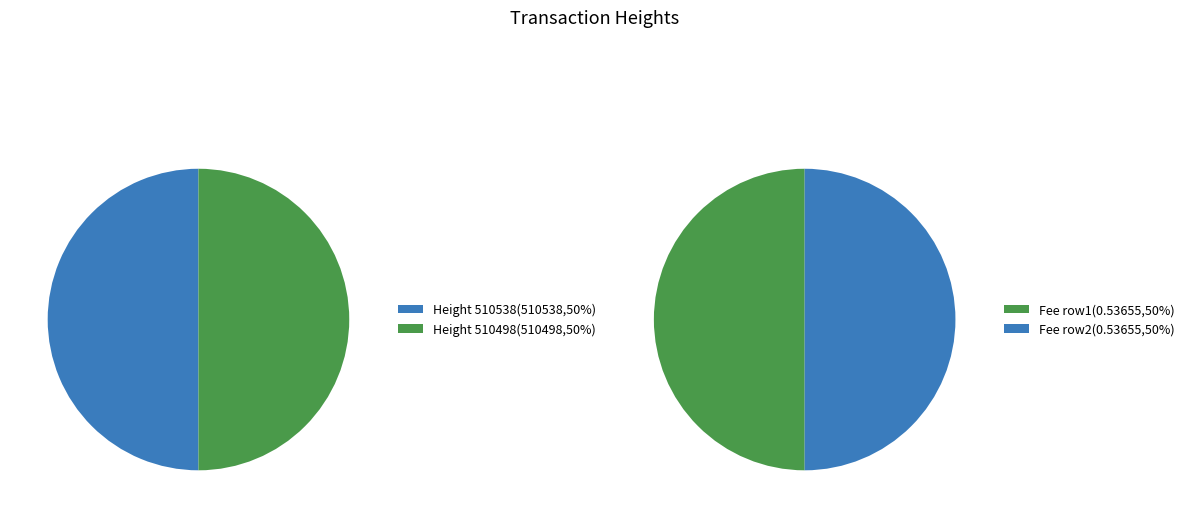

Rank the categories by value from highest to lowest.

510538, 510498